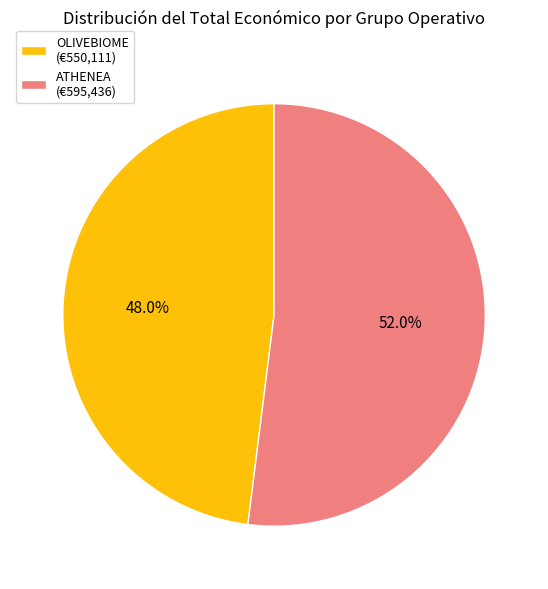

What percentage is the OLIVEBIOME slice, to the nearest percent?

48%